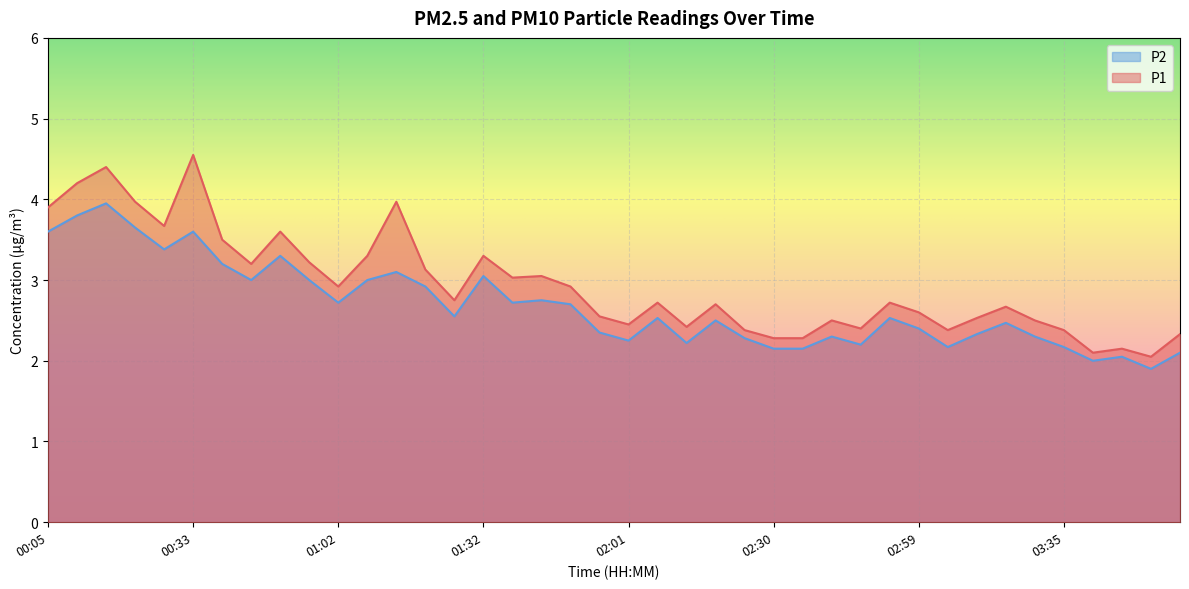

What are all the series names shown in the legend?

P2, P1